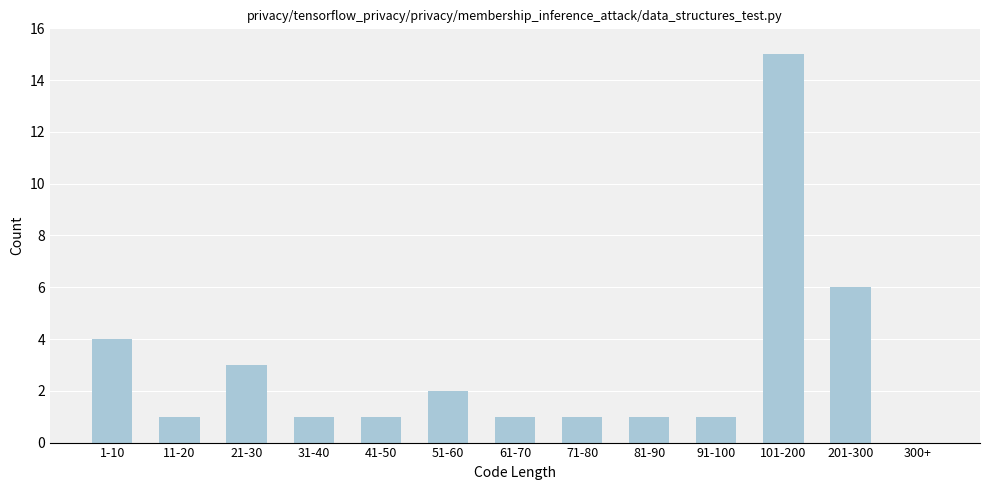

Reading left to right, transcribe all the data shown in this chart.

1-10=4	11-20=1	21-30=3	31-40=1	41-50=1	51-60=2	61-70=1	71-80=1	81-90=1	91-100=1	101-200=15	201-300=6	300+=0